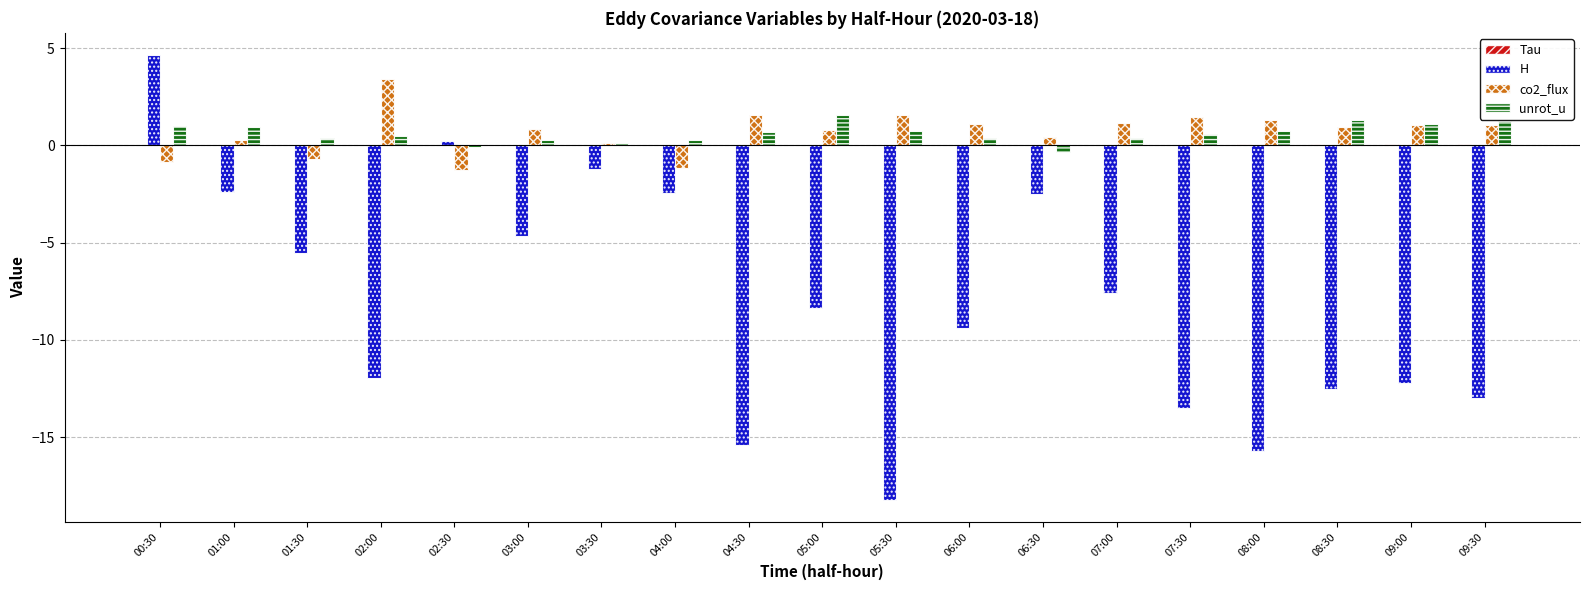

How many groups of bars are there?

19